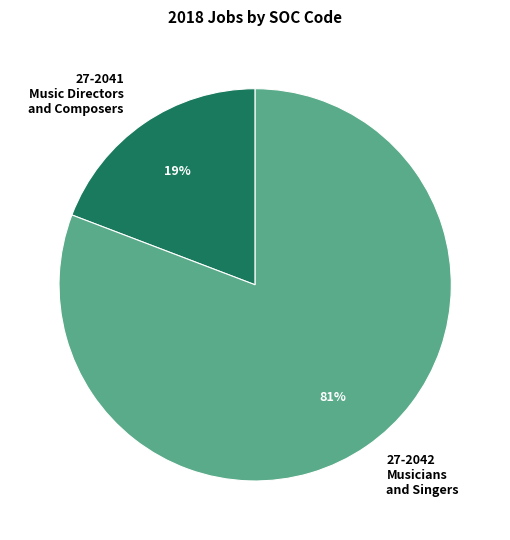

Which slice is the largest?

27-2042 Musicians and Singers